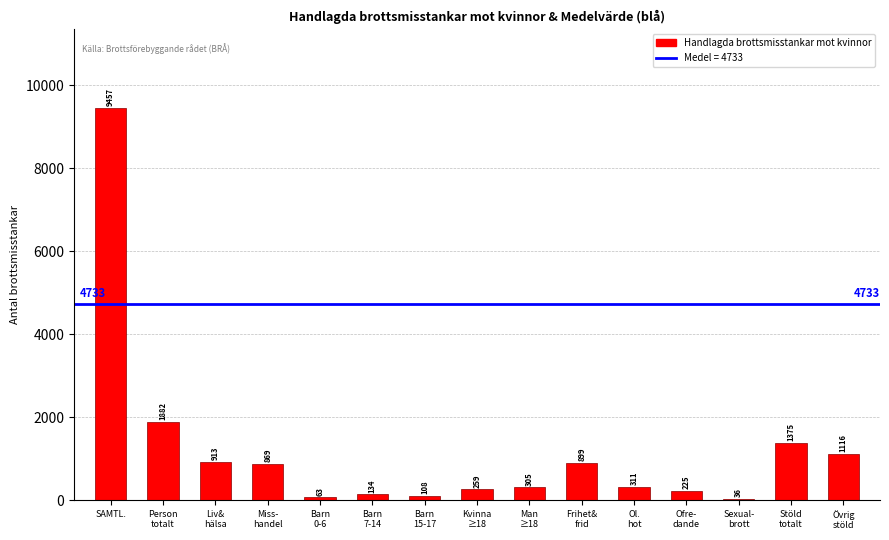

Approximately how many times larger is the value at Kvinna
≥18 compared to Barn
0-6?

4.1